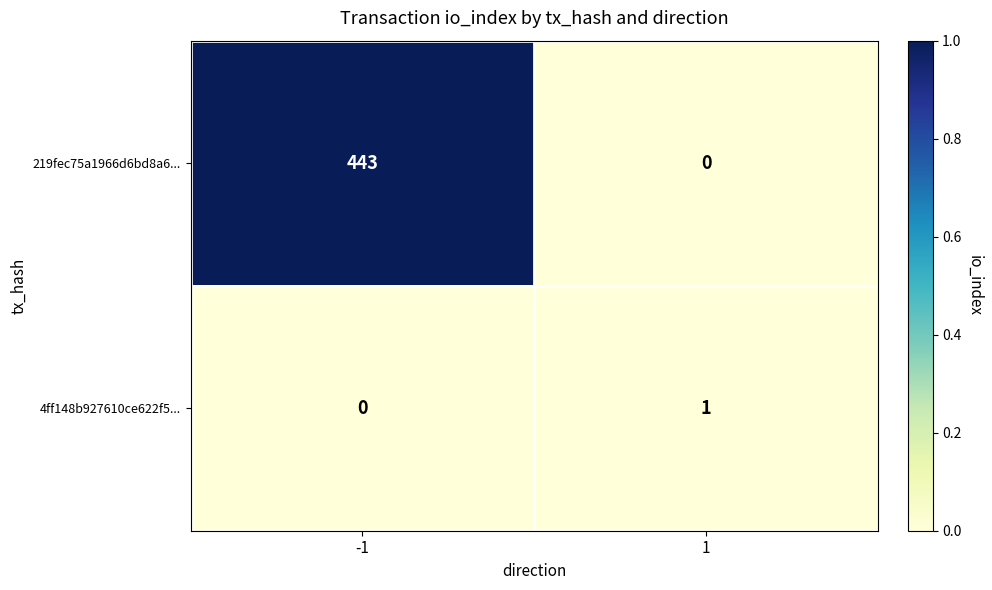

What is the maximum value for 219fec75a1966d6bd8a6...?

443